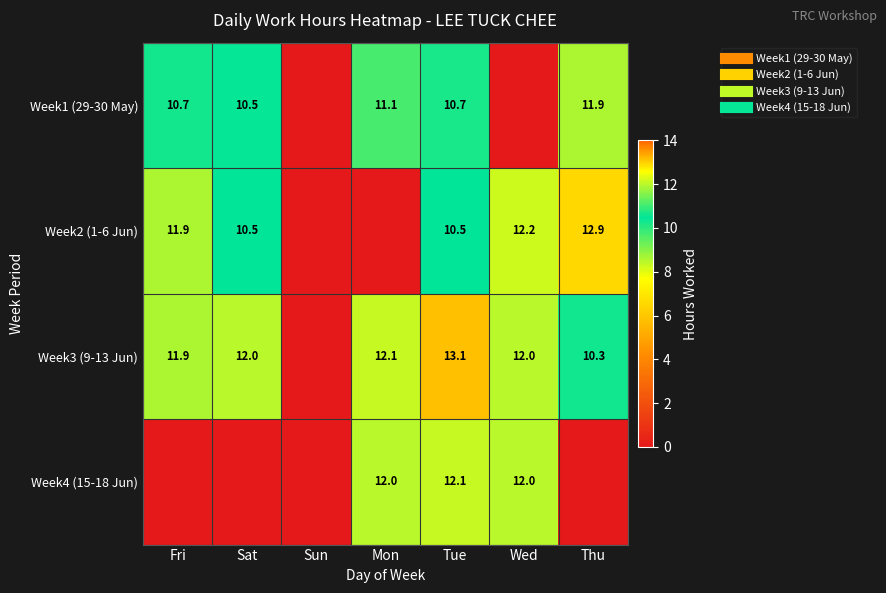

At which label is Week4 (15-18 Jun) closest to 6?

Fri